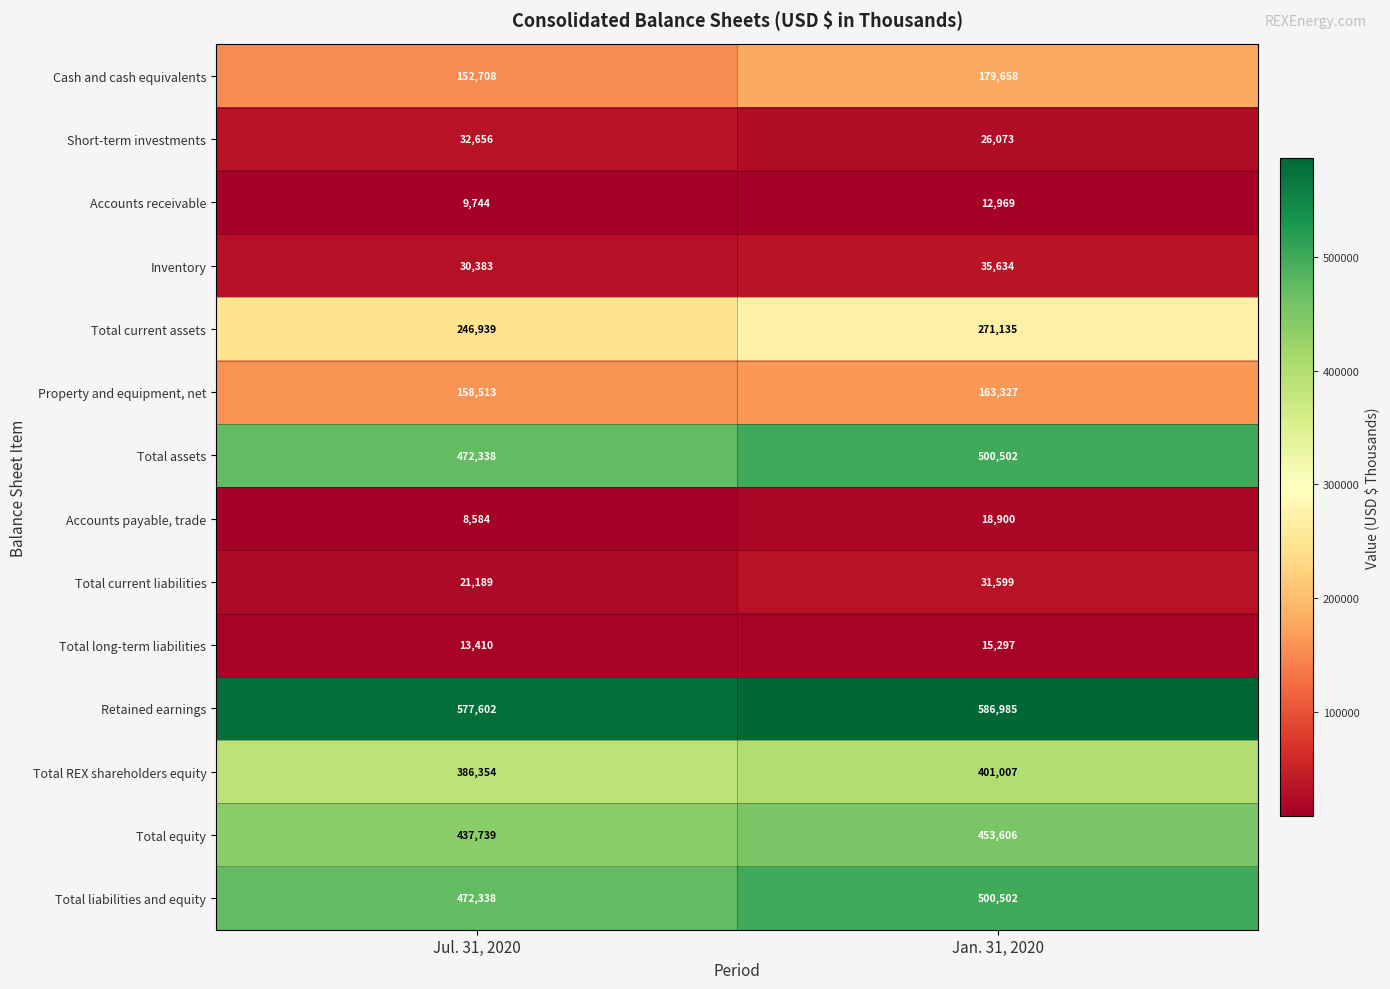

Rank the categories by Total REX shareholders equity value from lowest to highest.

Jul. 31, 2020, Jan. 31, 2020